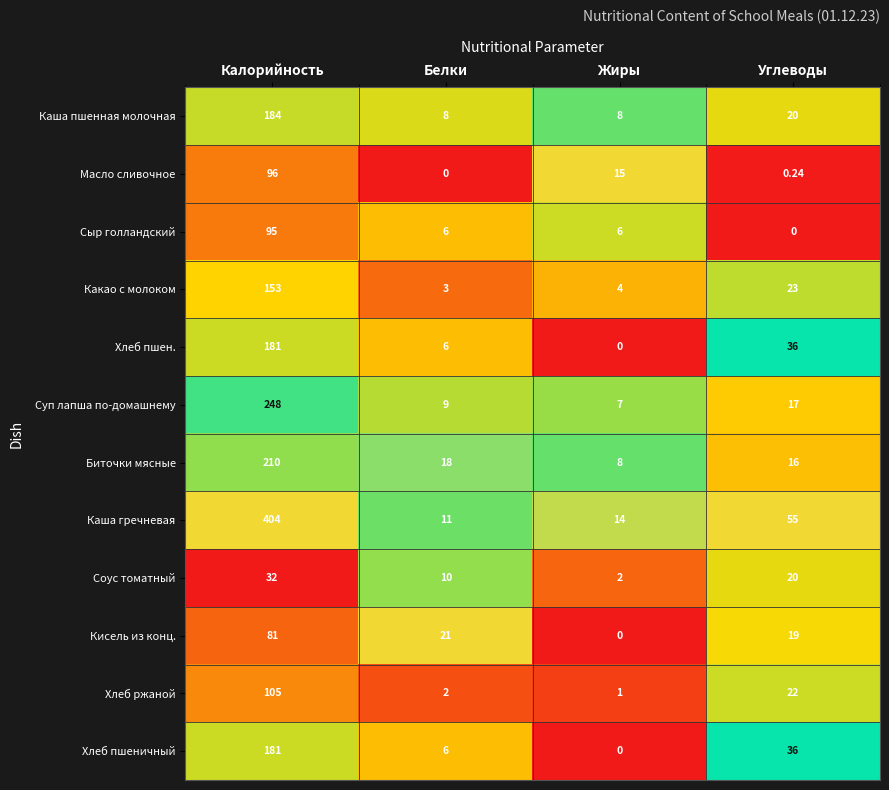

At which label is Биточки мясные closest to 109?

Белки